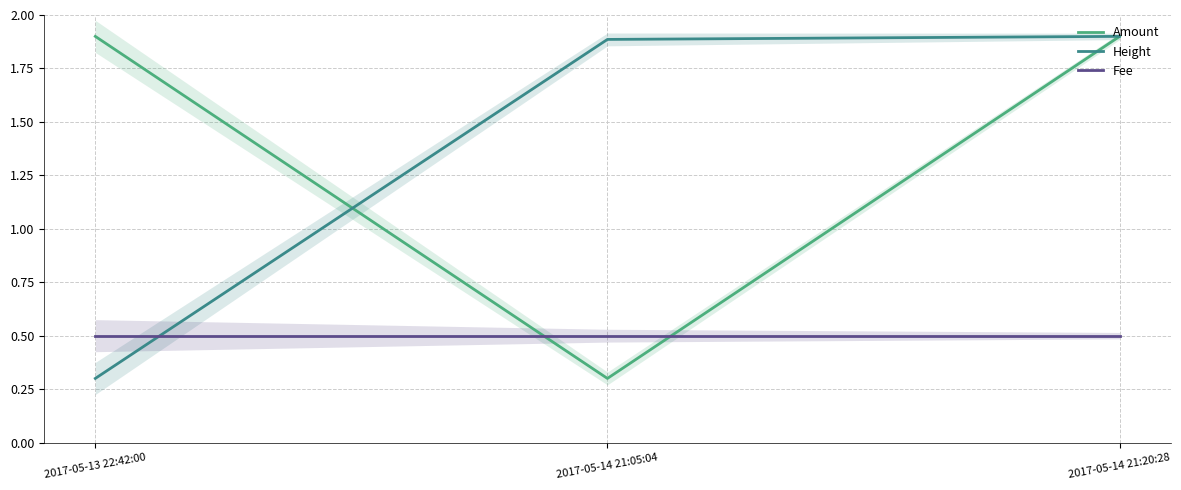

How many data points in Amount are above 1?

2